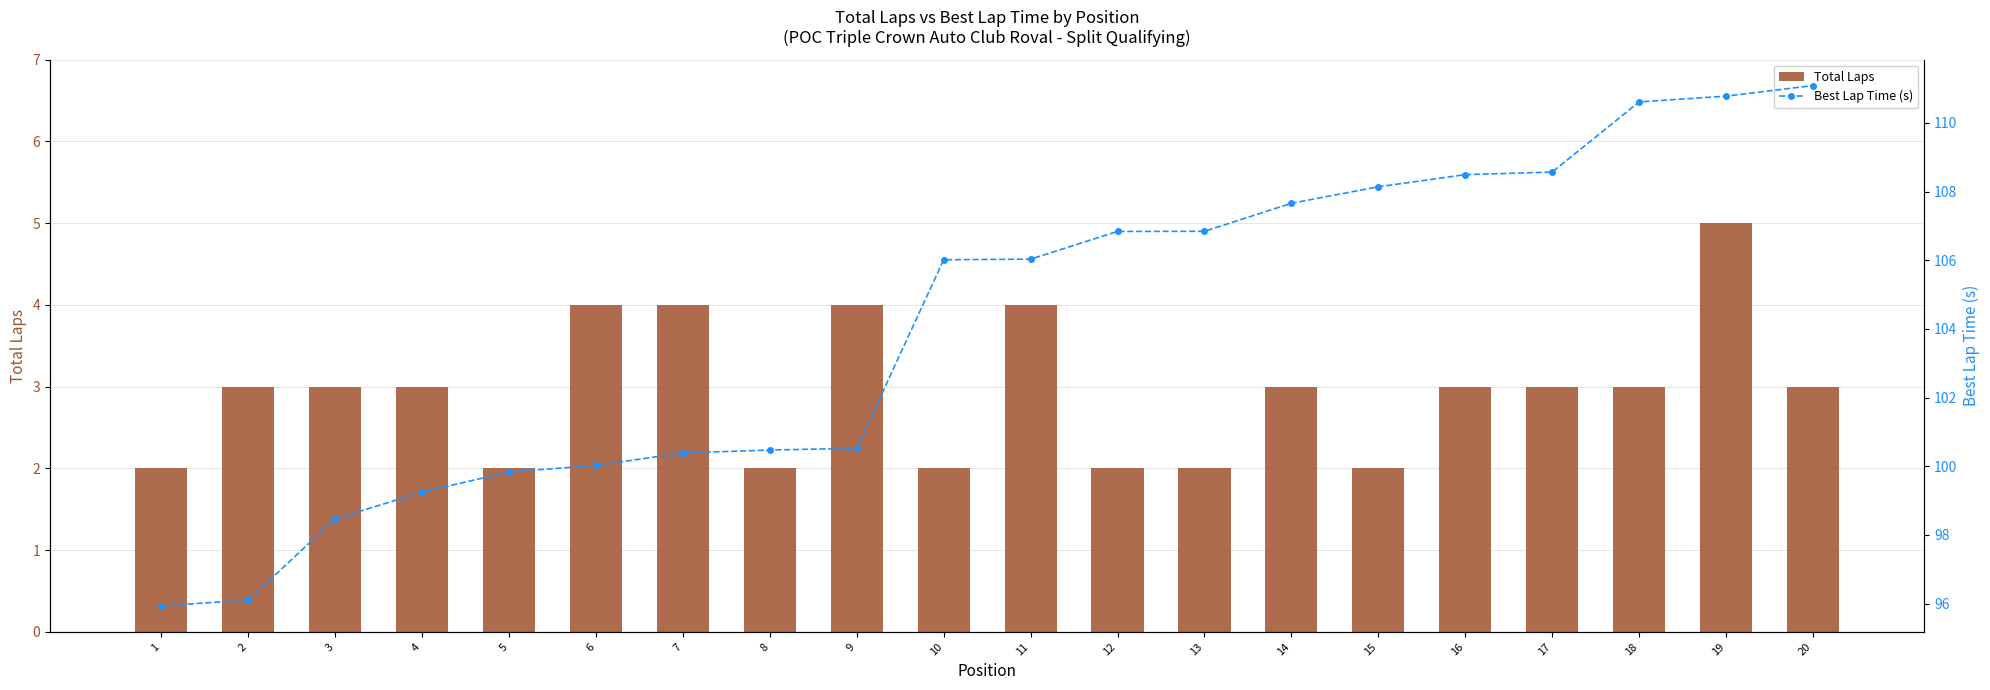

At which label does Total Laps reach its minimum?

1